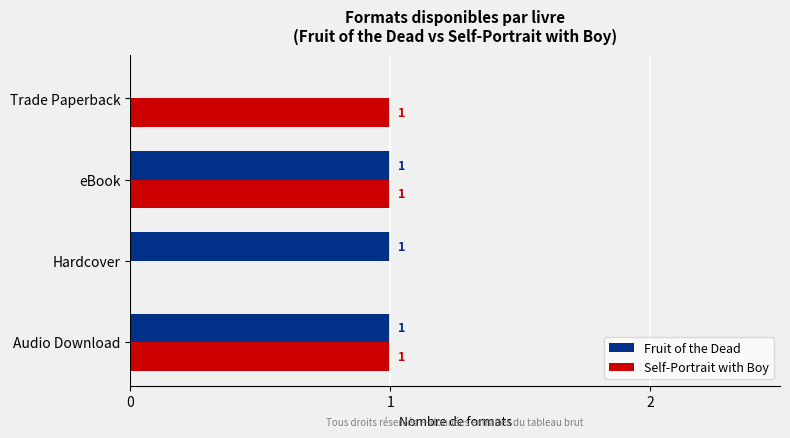

How many Self-Portrait with Boy values are between 1 and 2?

3